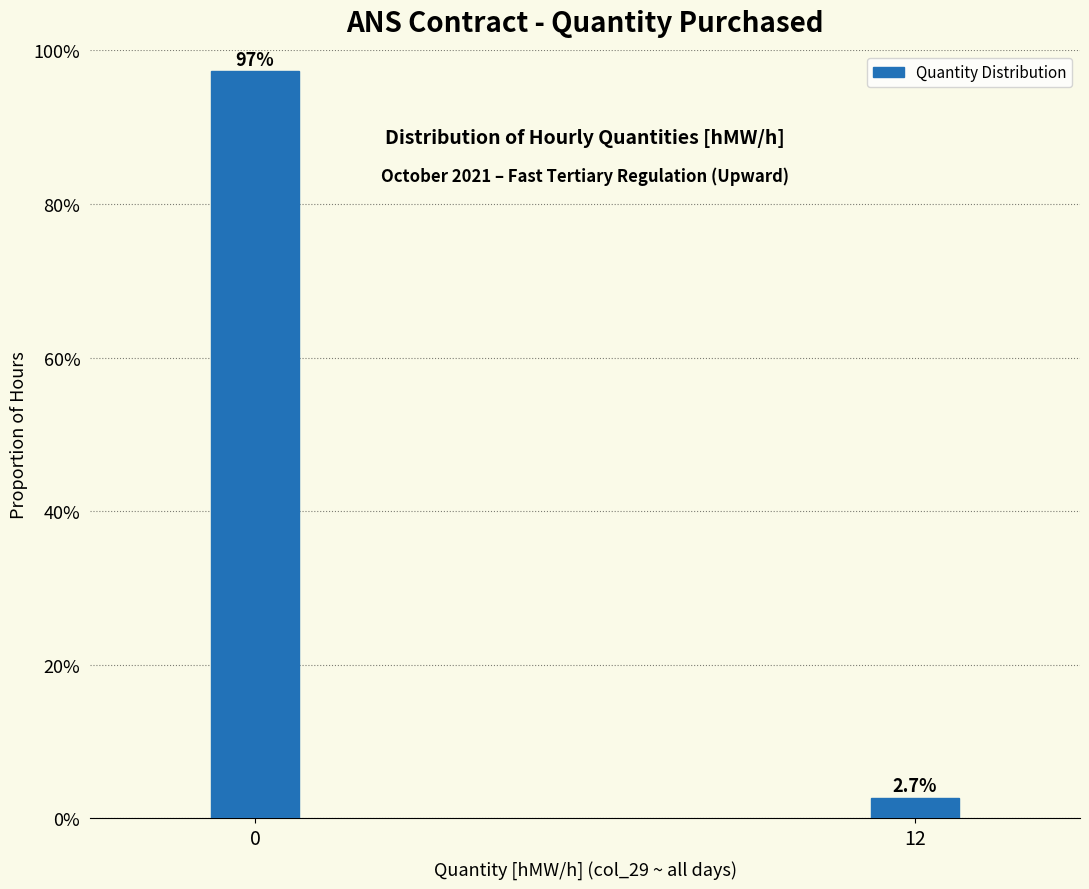

Reading left to right, extract all data points from this chart.

0=97.3	12=2.7